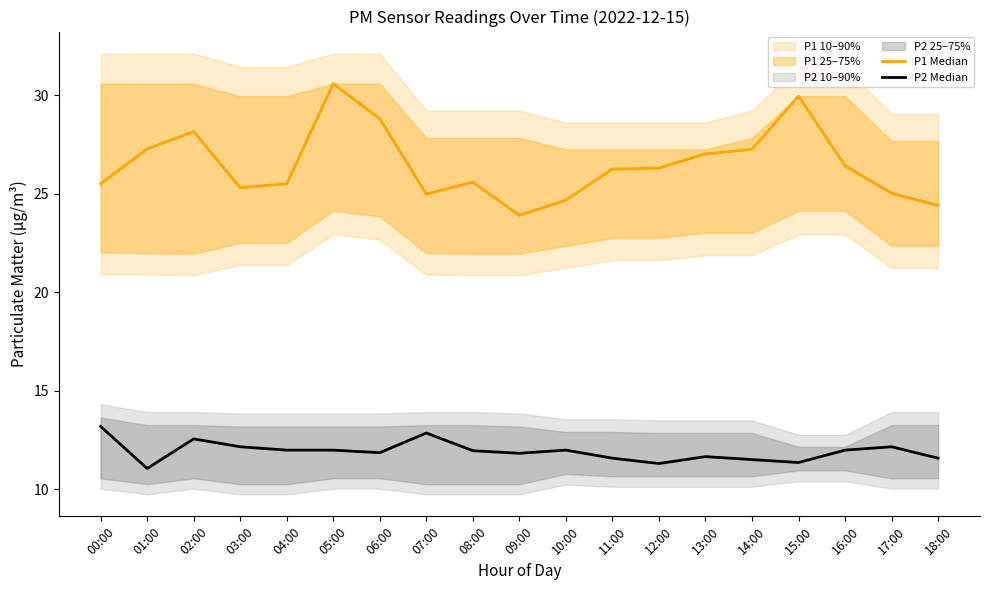

What is the value of the P1 Median point at the 14th from the left?

27.0